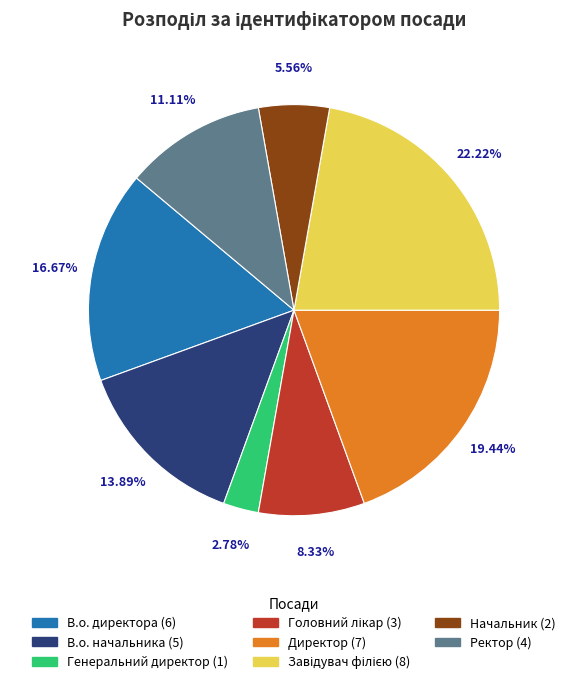

What percentage is the Директор slice, to the nearest percent?

19%